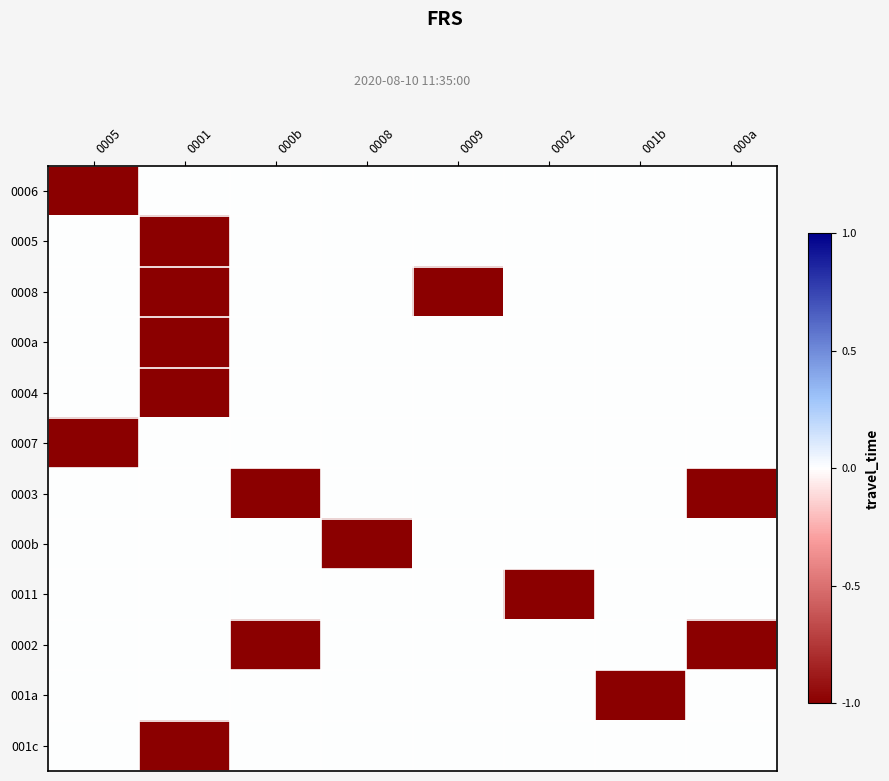

What is the total value across all series at 000a?

-2